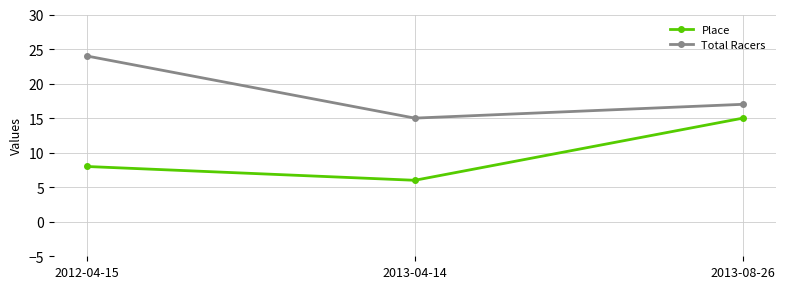

Is it true that Place equals 7 at 2013-08-26?

False